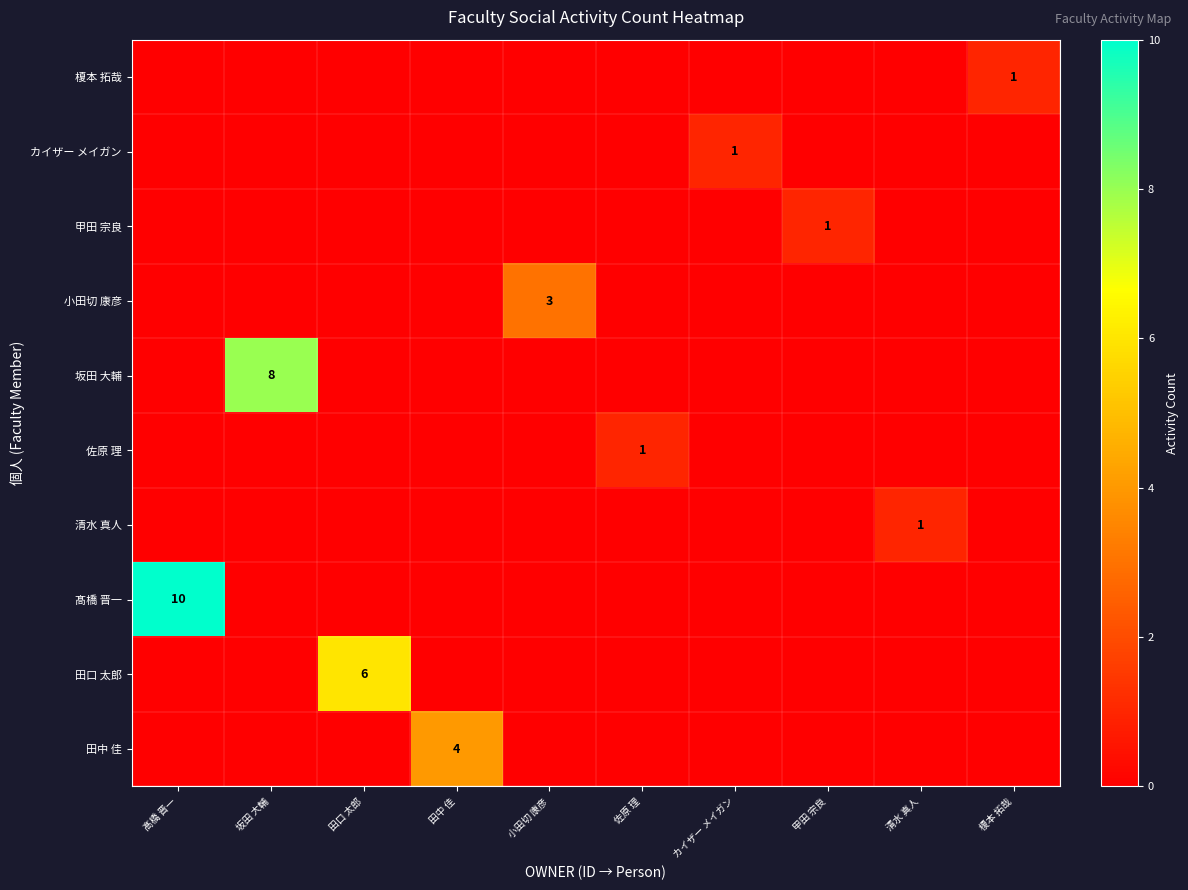

The value of カイザー メイガン at カイザー メイガン is 1. True or false?

True